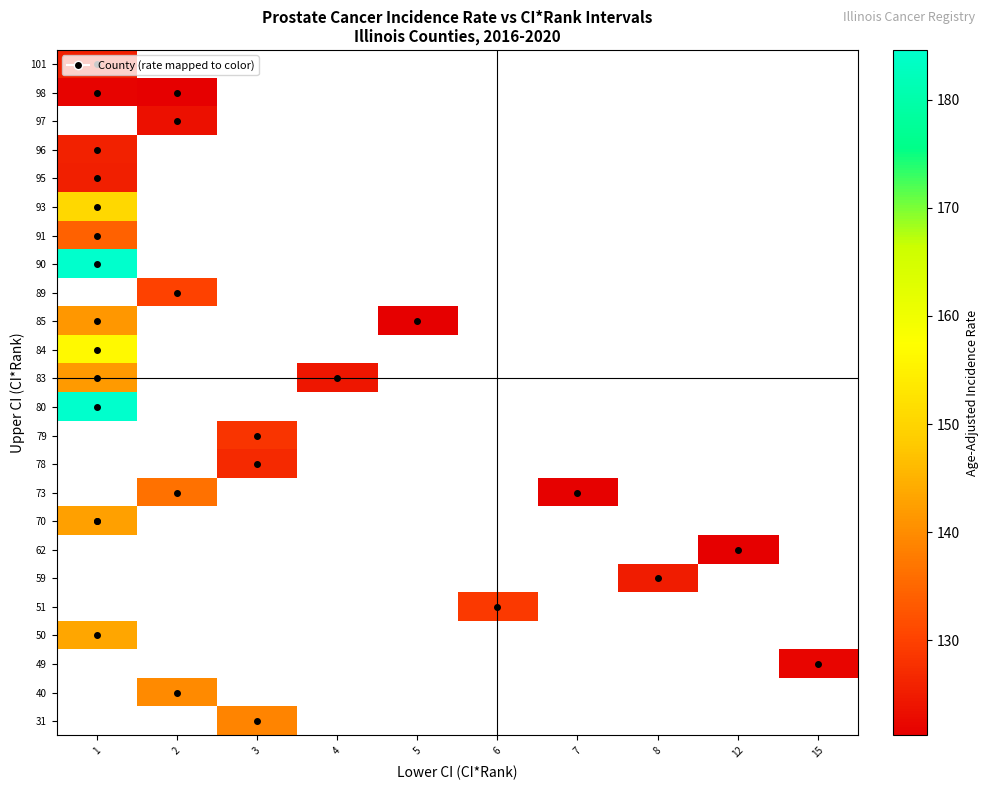

What is the greatest value displayed?

184.6